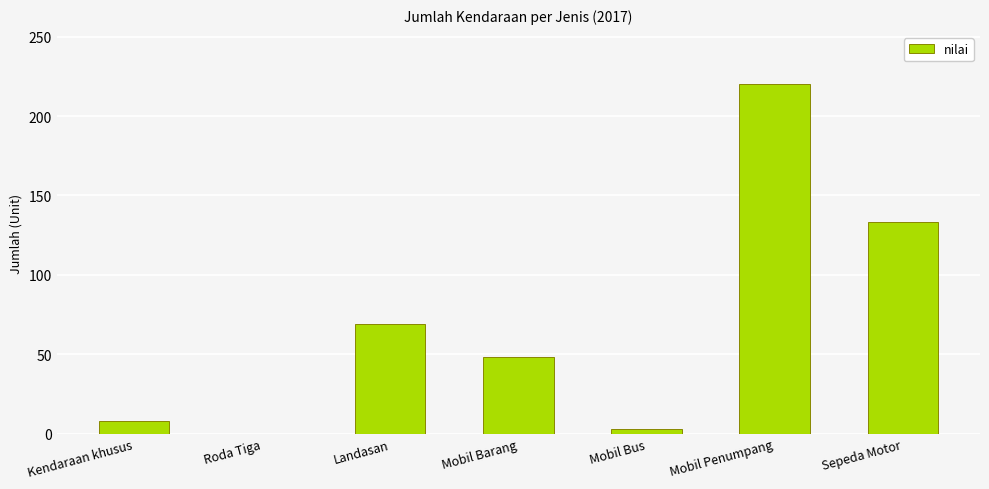

Where is the data nearest to the value 110?

Sepeda Motor